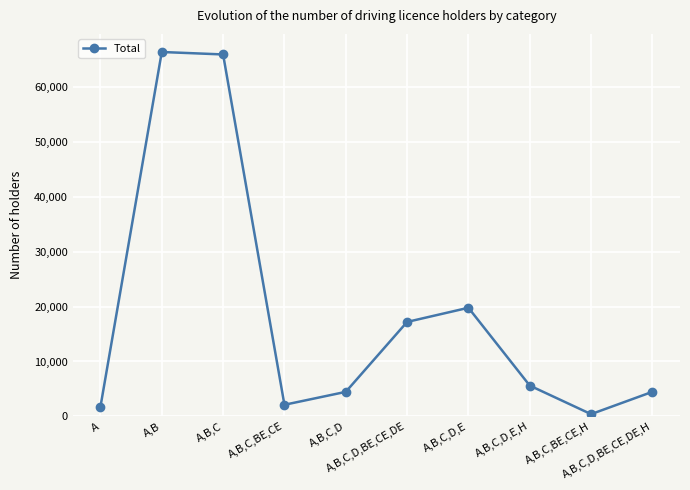

Between A,B,C and A,B,C,BE,CE,H, which is larger?

A,B,C